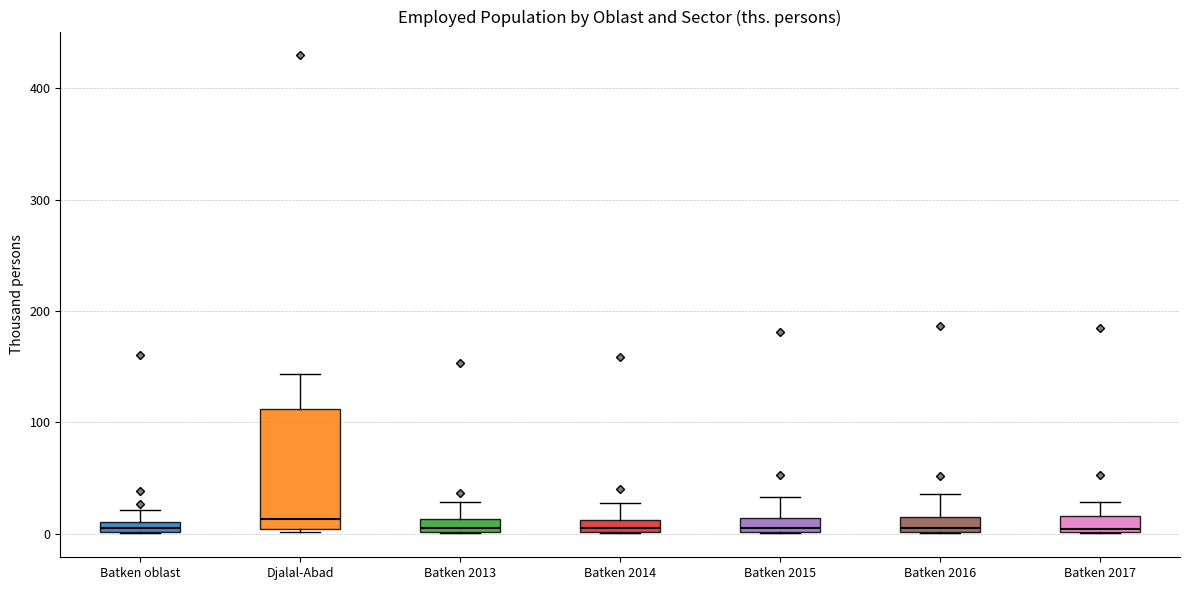

Where is the lower edge of the box for Batken 2014 on the y-axis? The values are not printed on the chart, so give them approximately, as read against the axis.

0